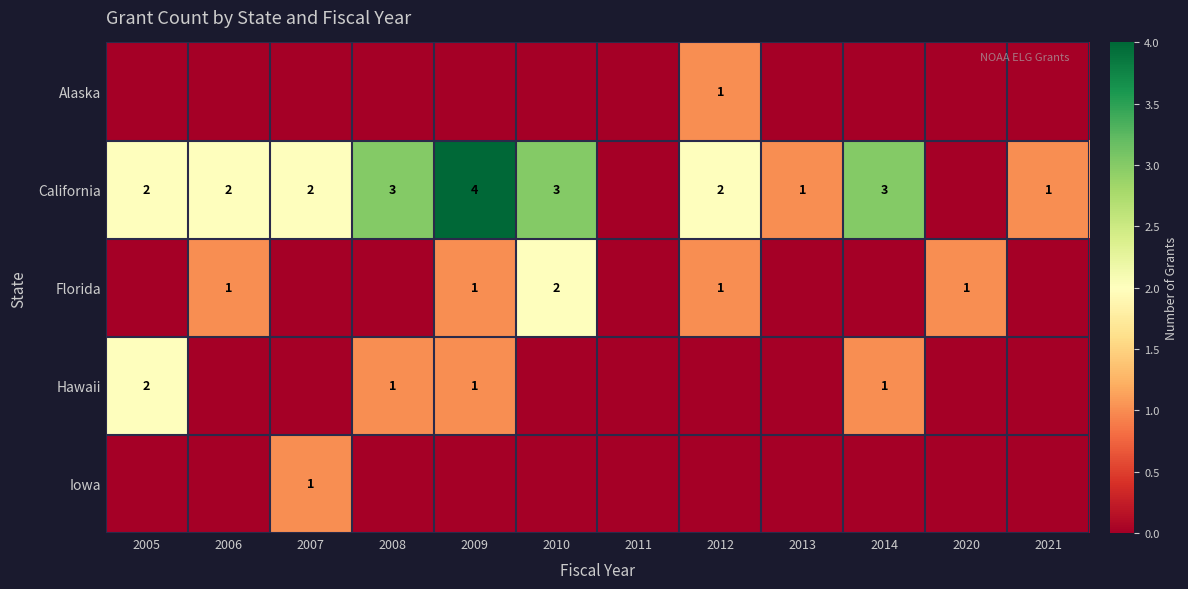

The Hawaii series shows 1 at 2005. True or false?

False